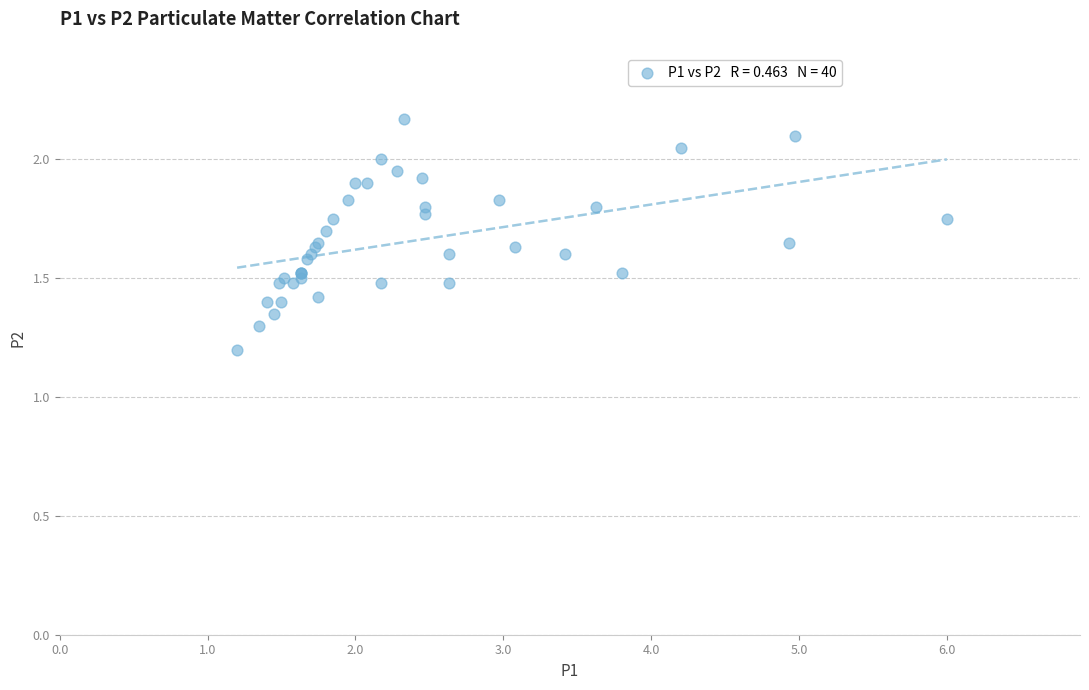

What Y value in the scatter plot is closest to 1?

1.2